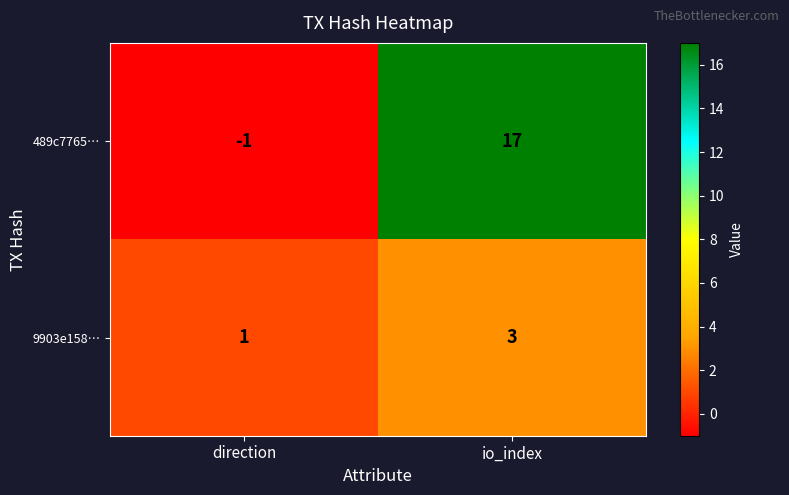

Which label corresponds to the largest value in the chart?

io_index